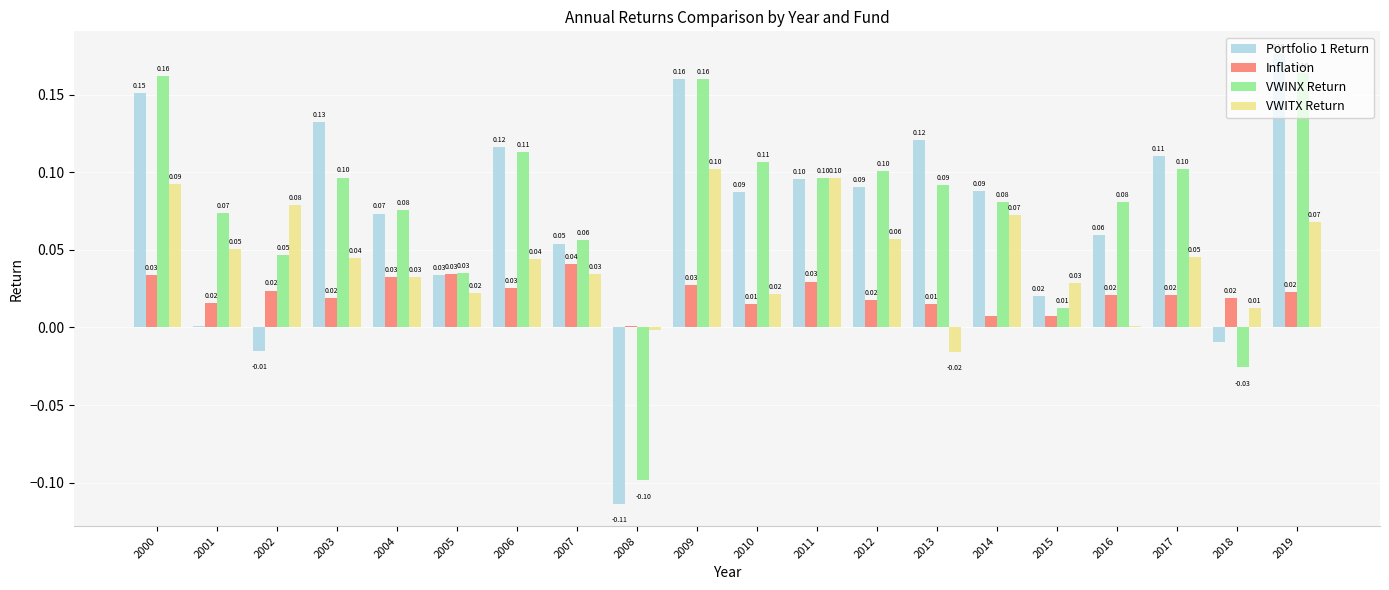

What is the spread (max minus min) of values at 2001?

0.1